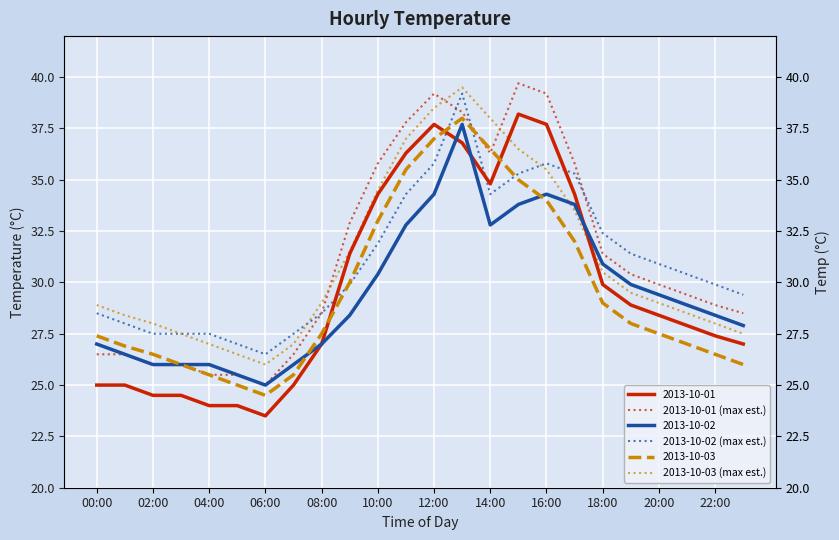

What is the average value of the 2013-10-03 (max est.) series?

31.1